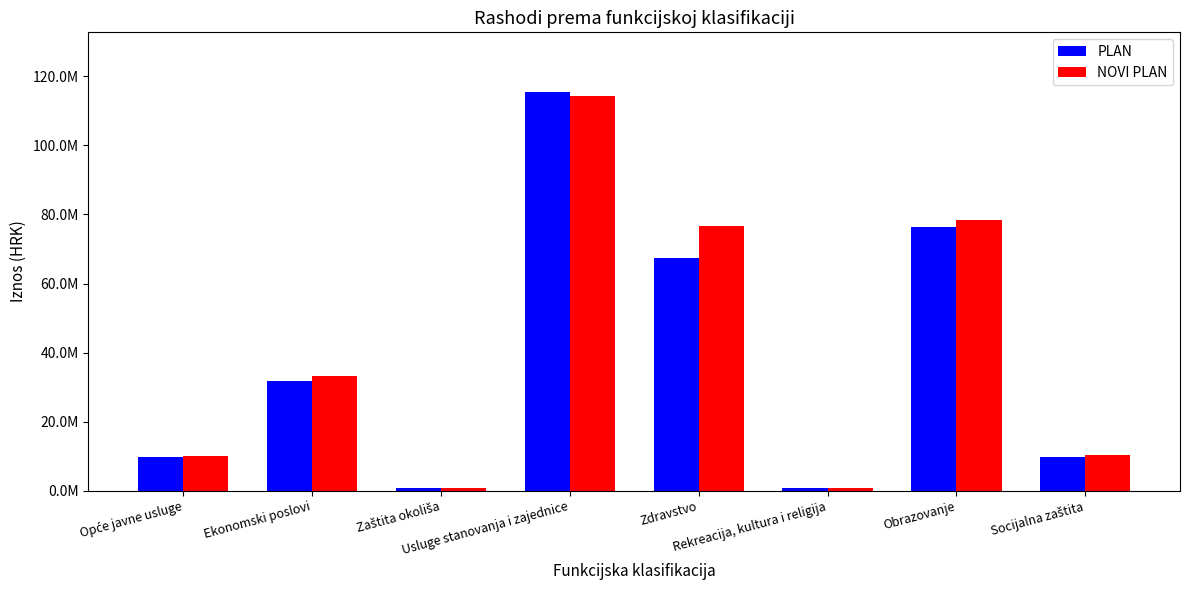

What is the value of the PLAN bar at the 1st from the left?

9789628.3